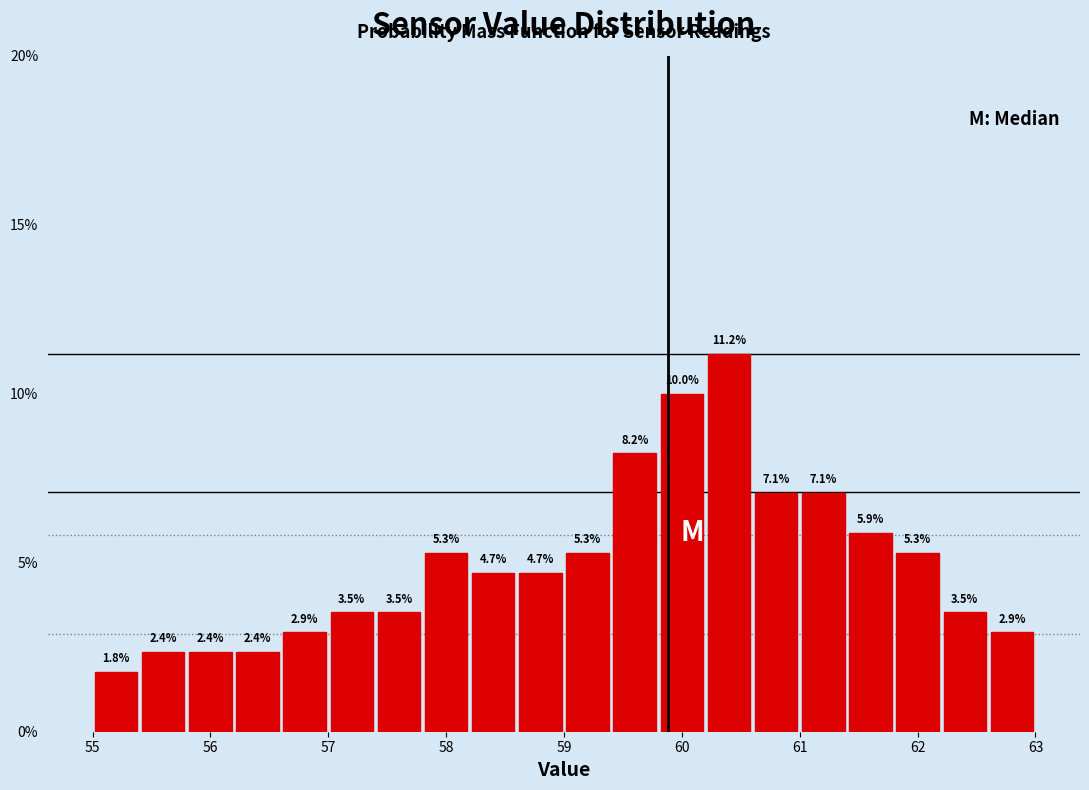

Reading left to right, transcribe this chart: for each bar, give the range it covers on the x-axis and its height.

55.0 to 55.4: 1.8
55.4 to 55.8: 2.4
55.8 to 56.2: 2.4
56.2 to 56.6: 2.4
56.6 to 57.0: 2.9
57.0 to 57.4: 3.5
57.4 to 57.8: 3.5
57.8 to 58.2: 5.3
58.2 to 58.6: 4.7
58.6 to 59.0: 4.7
59.0 to 59.4: 5.3
59.4 to 59.8: 8.2
59.8 to 60.2: 10.0
60.2 to 60.6: 11.2
60.6 to 61.0: 7.1
61.0 to 61.4: 7.1
61.4 to 61.8: 5.9
61.8 to 62.2: 5.3
62.2 to 62.6: 3.5
62.6 to 63.0: 2.9